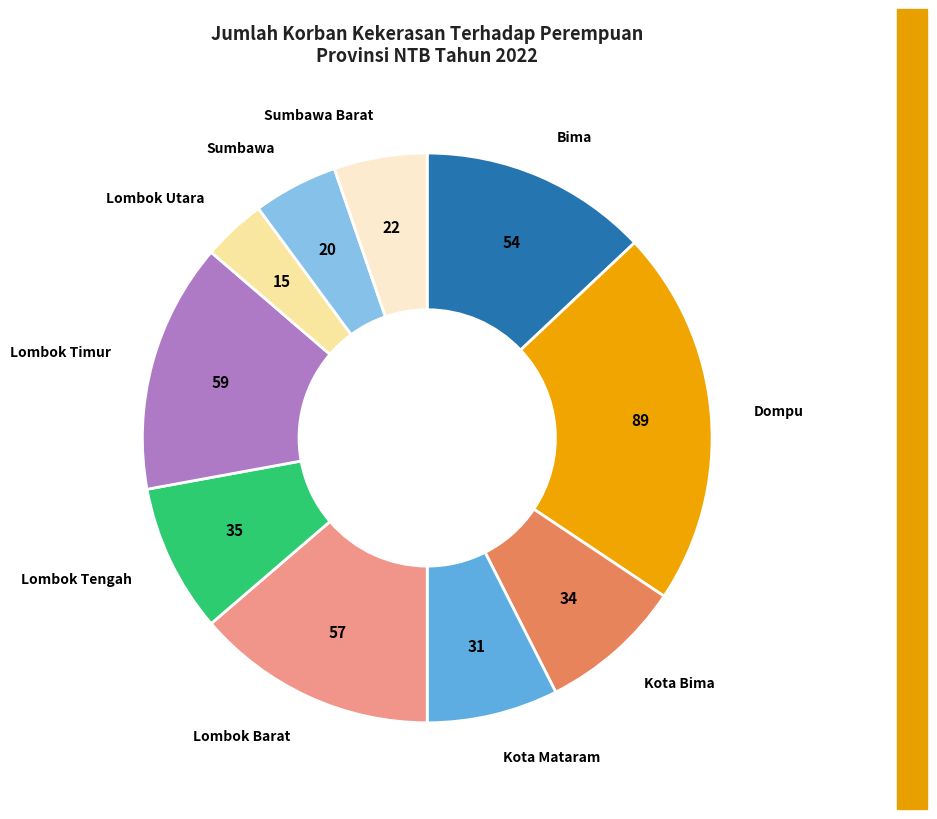

Is there a majority slice in this chart?

No